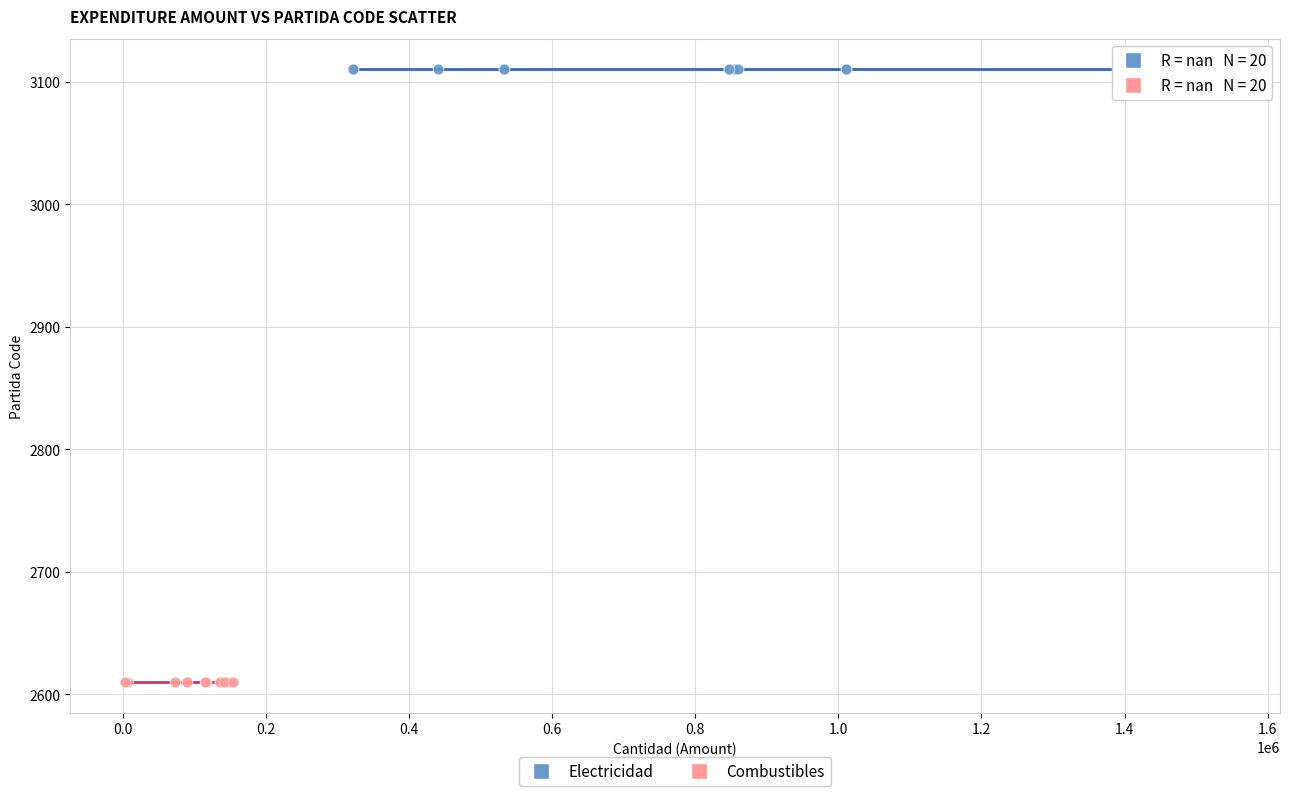

Which series reaches the minimum Y coordinate?

Combustibles